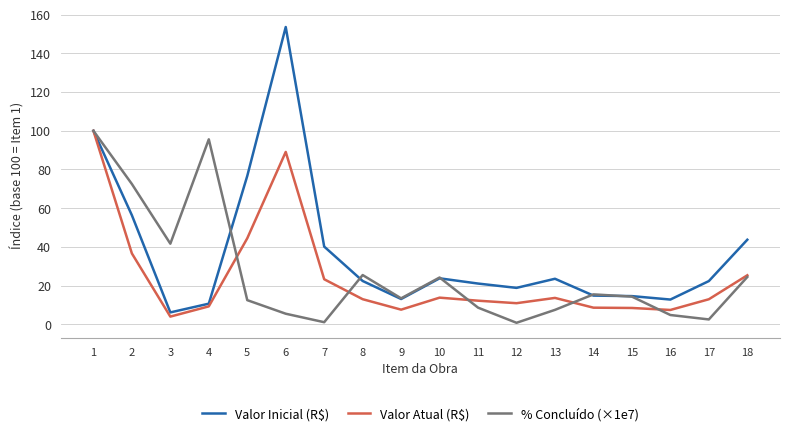

What is the difference between the second highest and second lowest values in the % Concluído (×1e7) series?

94.5